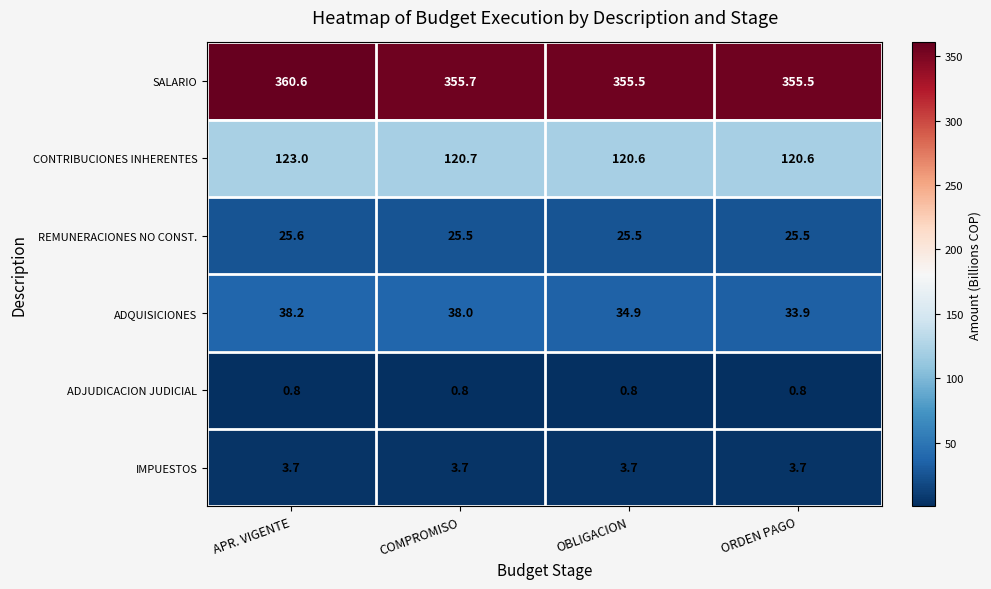

Which series has the largest total across all categories?

SALARIO